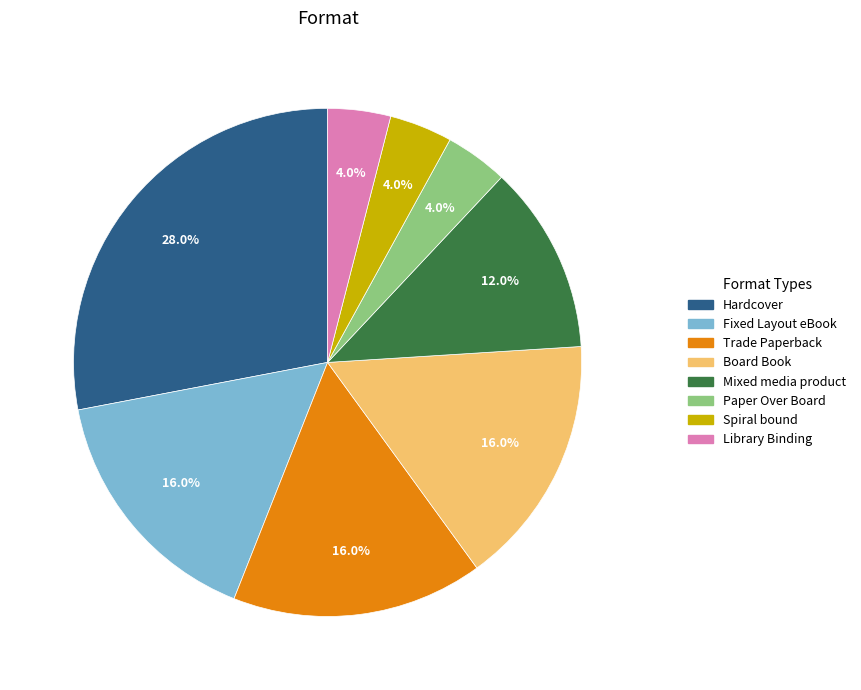

How many segments does this pie chart have?

8